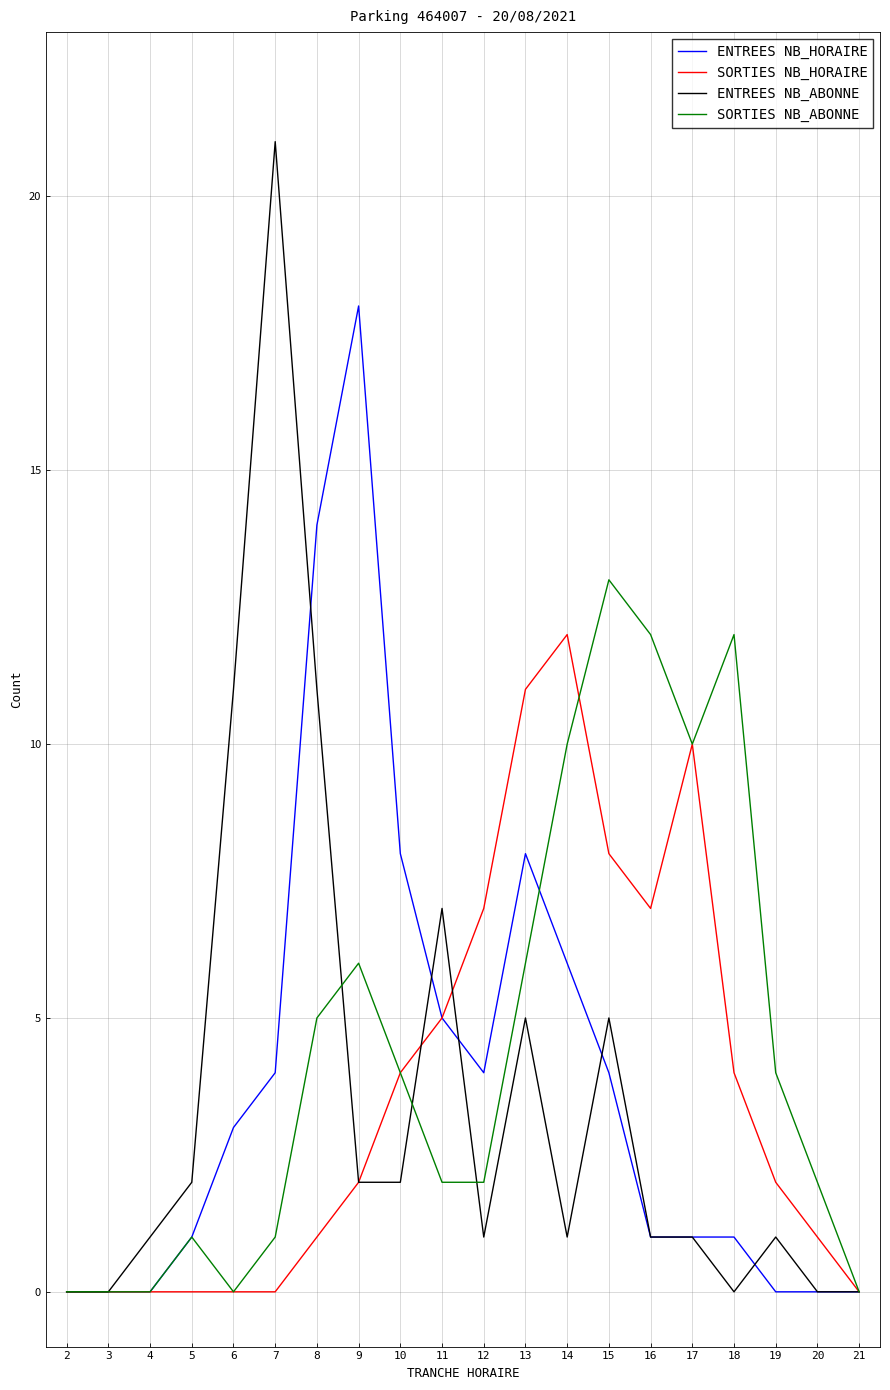

Which category has the highest value across all series?

7